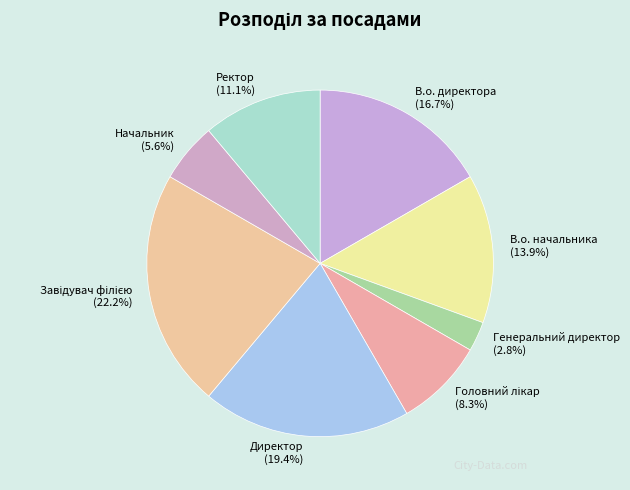

Which category has the smallest portion of the pie?

Генеральний директор